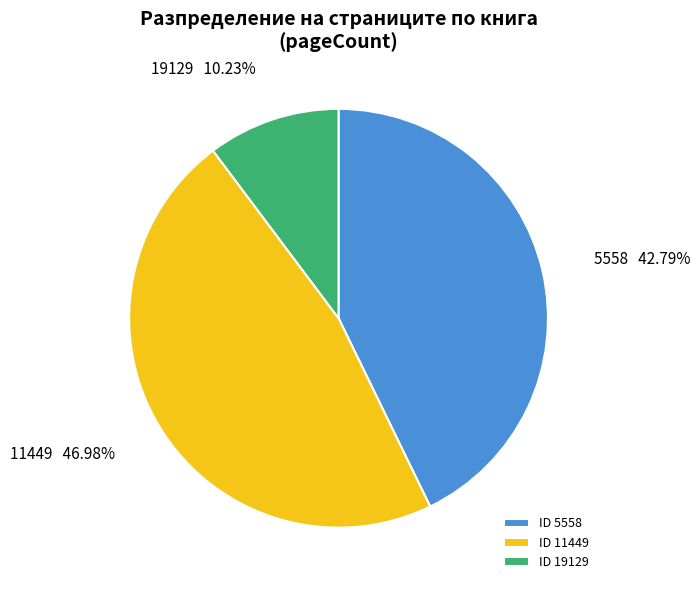

Between 11449 and 5558, which is larger?

11449